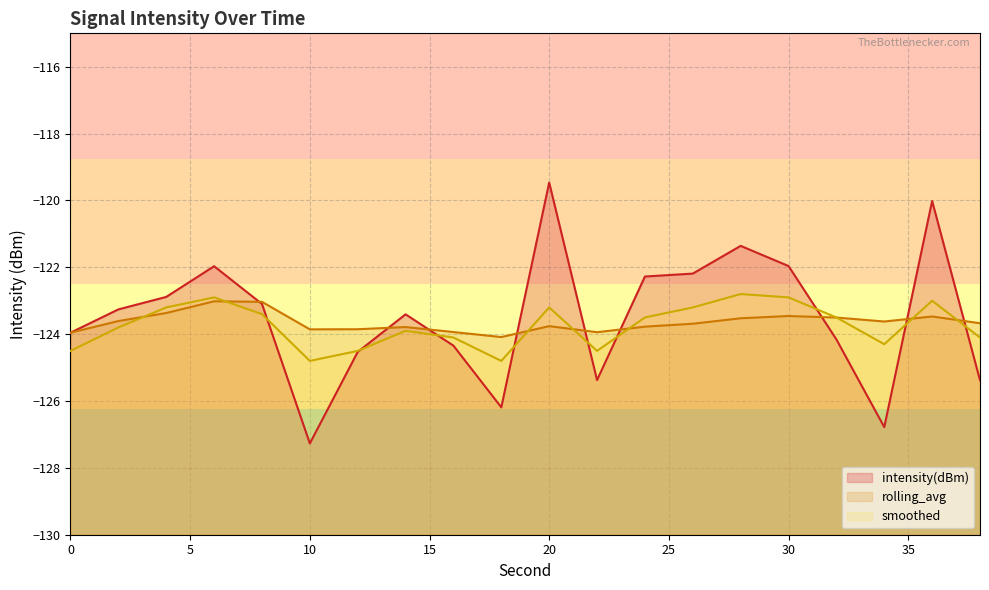

True or false: smoothed and intensity(dBm) cross at least once.

True